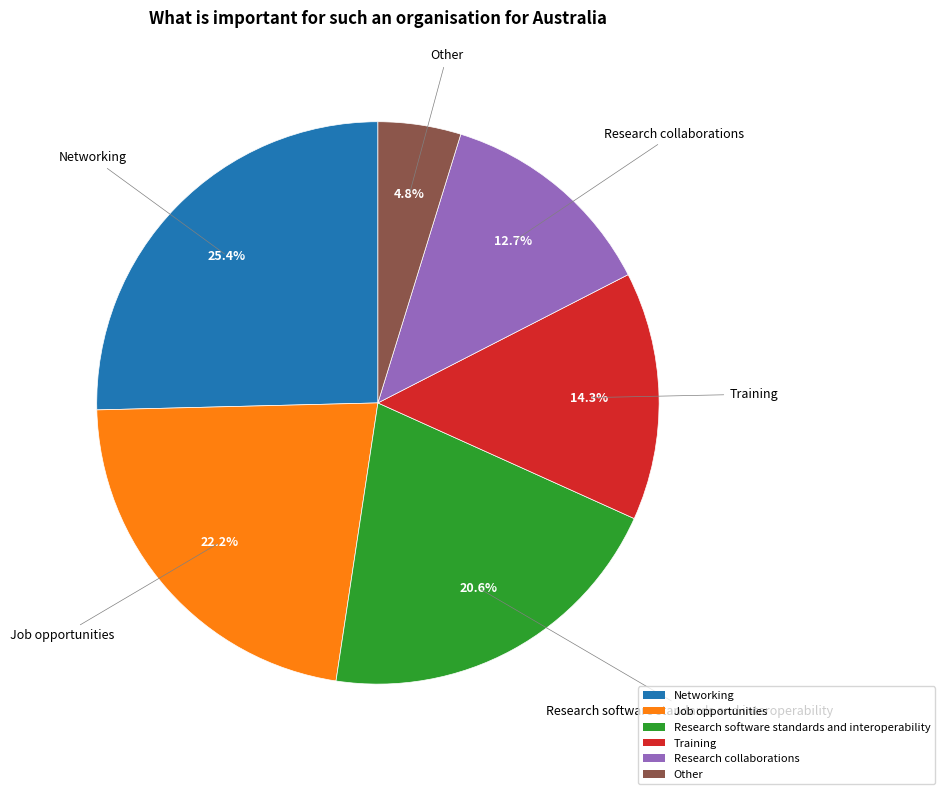

To the nearest percent, what is the combined percentage of Other and Networking?

30%